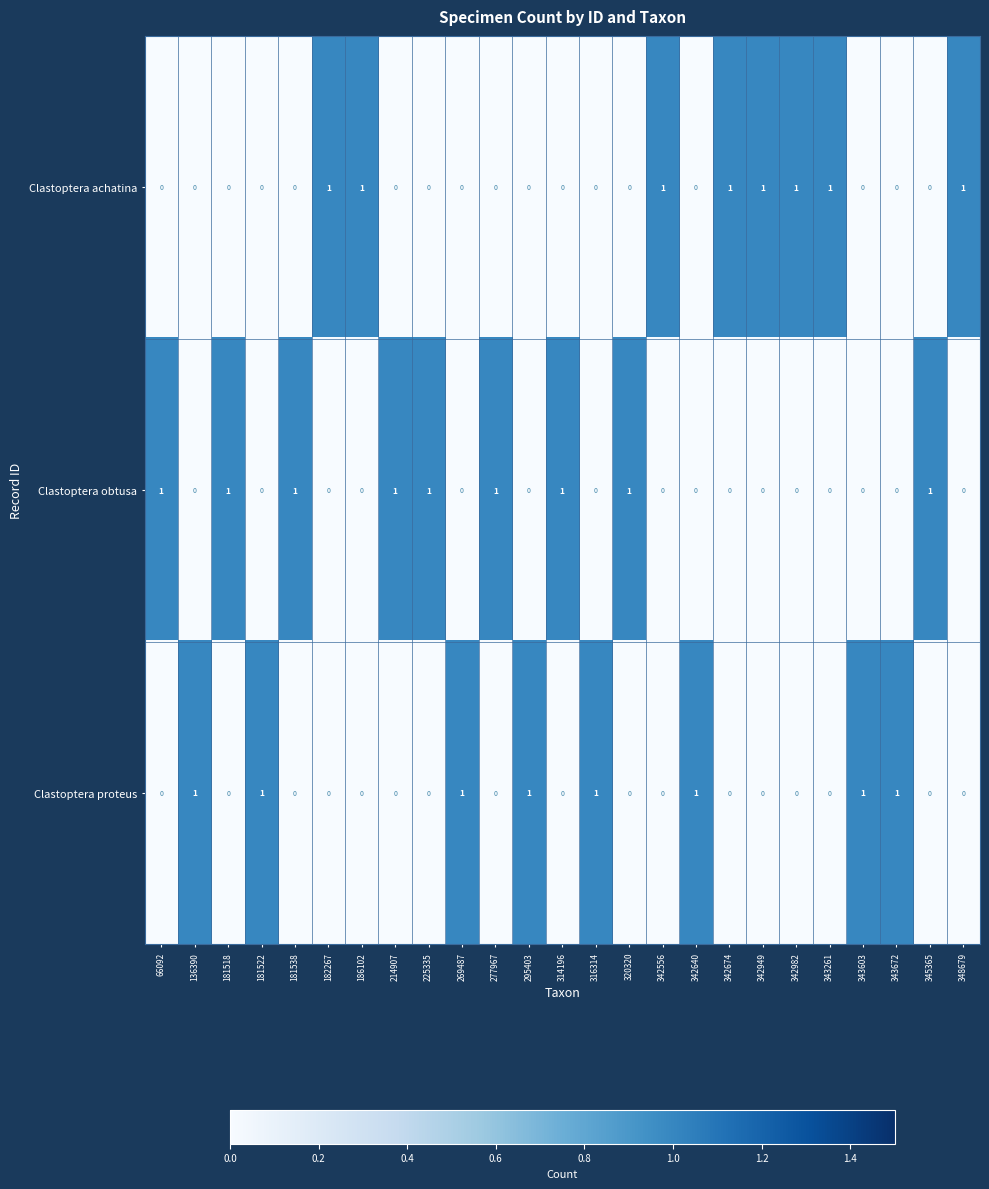

How many distinct data groups are displayed?

3